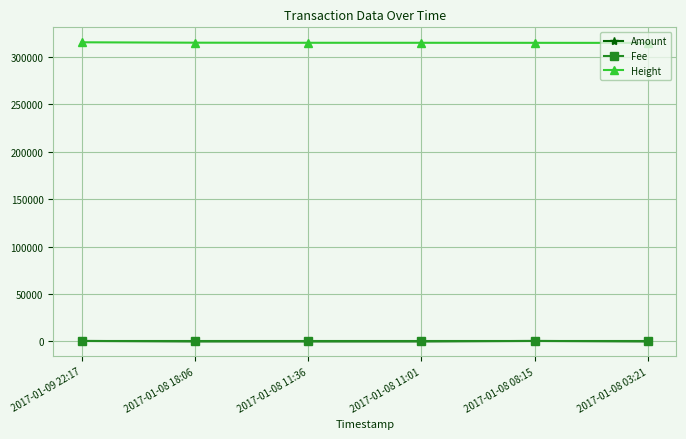

Does the chart have visible grid lines?

Yes